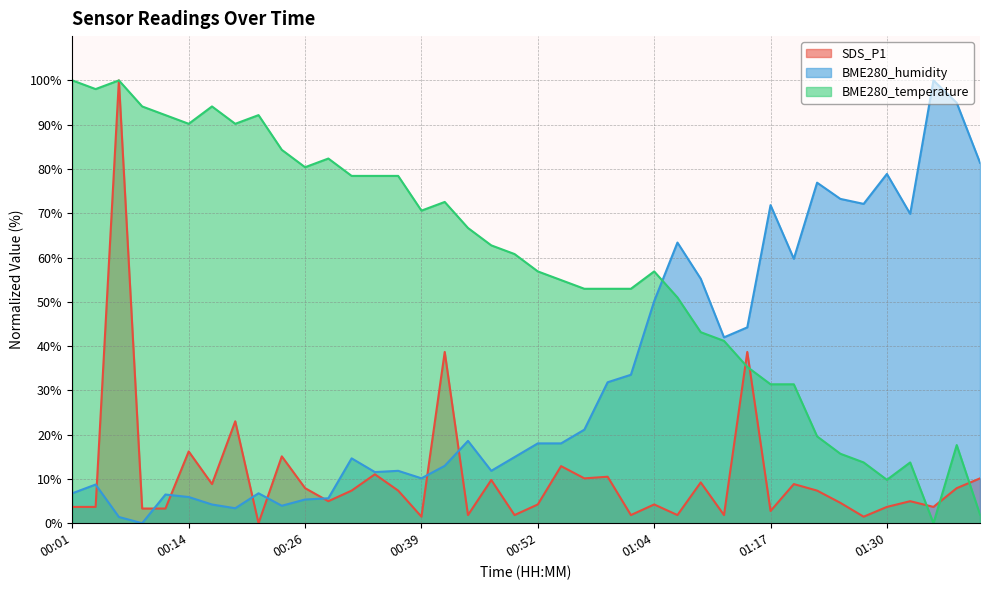

Is it true that SDS_P1 equals 1.5 at 00:39?

True